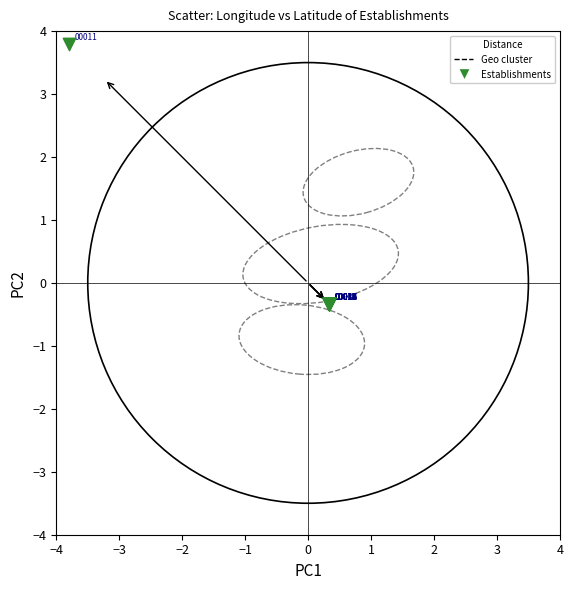

What Y value in the scatter plot is closest to 1?

-0.3